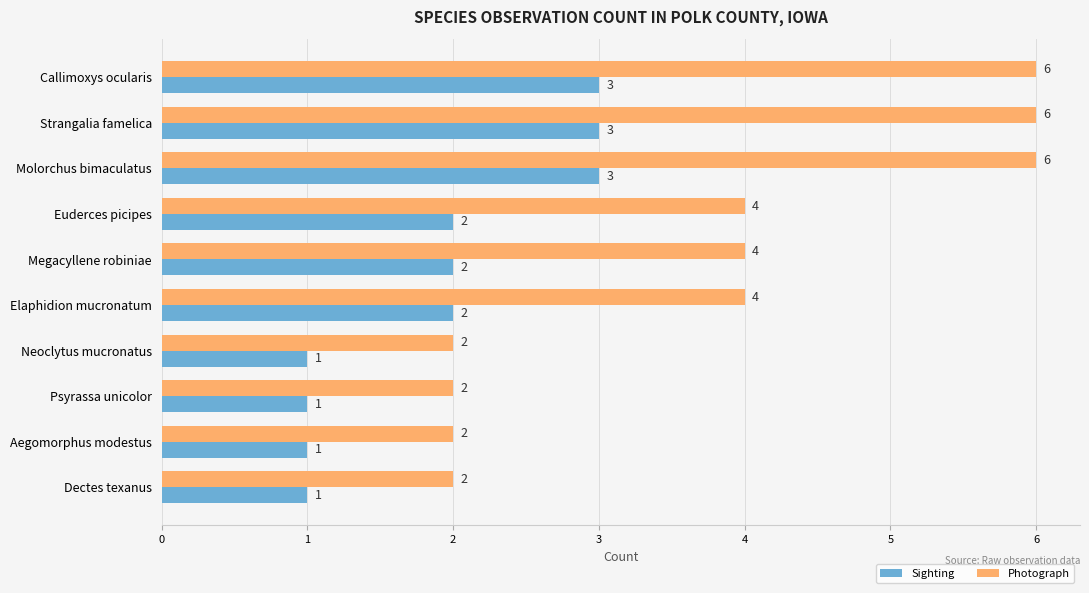

List the series in order of their peak value, lowest first.

Sighting, Photograph